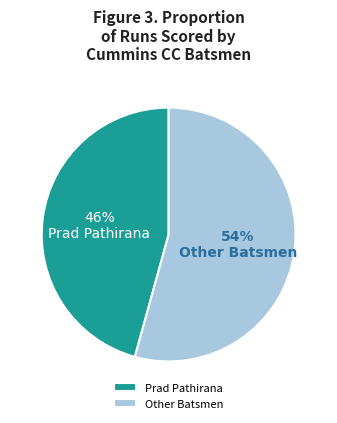

Do Prad Pathirana and Other Batsmen together represent more than half of the pie?

Yes